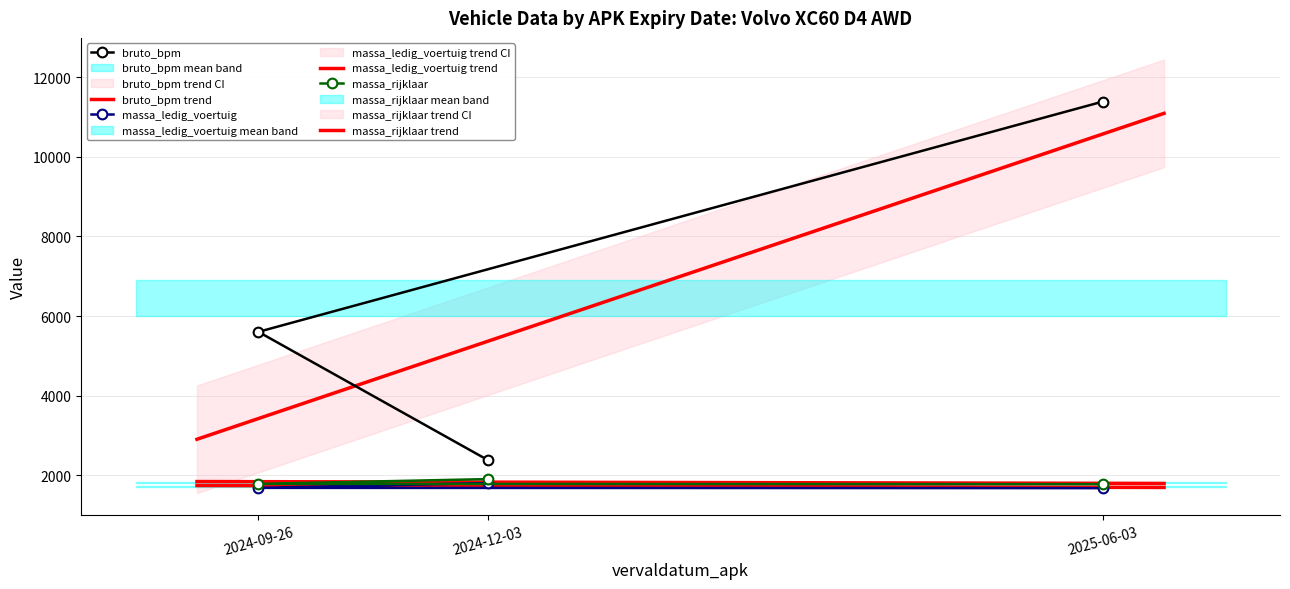

What is the lowest value of the massa_ledig_voertuig series?

1681